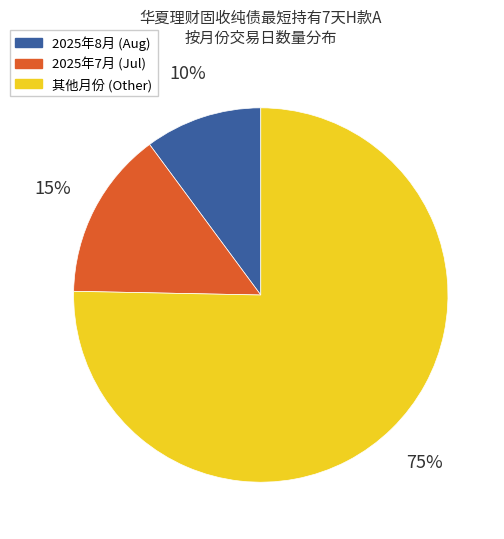

To the nearest percent, what is the combined percentage of 其他月份 (Other) and 2025年7月 (Jul)?

90%